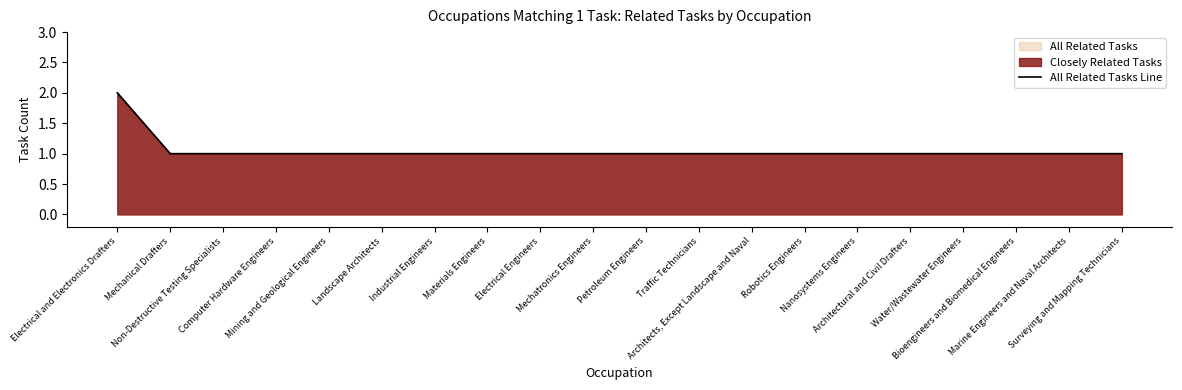

How many series are shown in this chart?

1